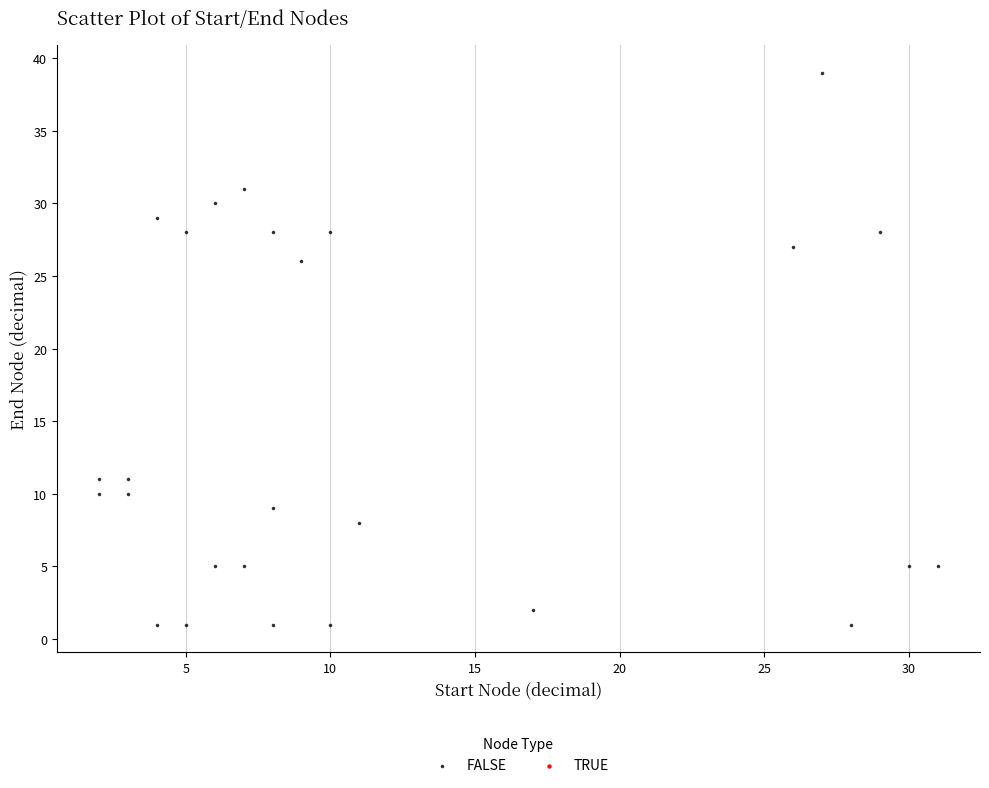

What is the range of Y values (max minus min)?

38